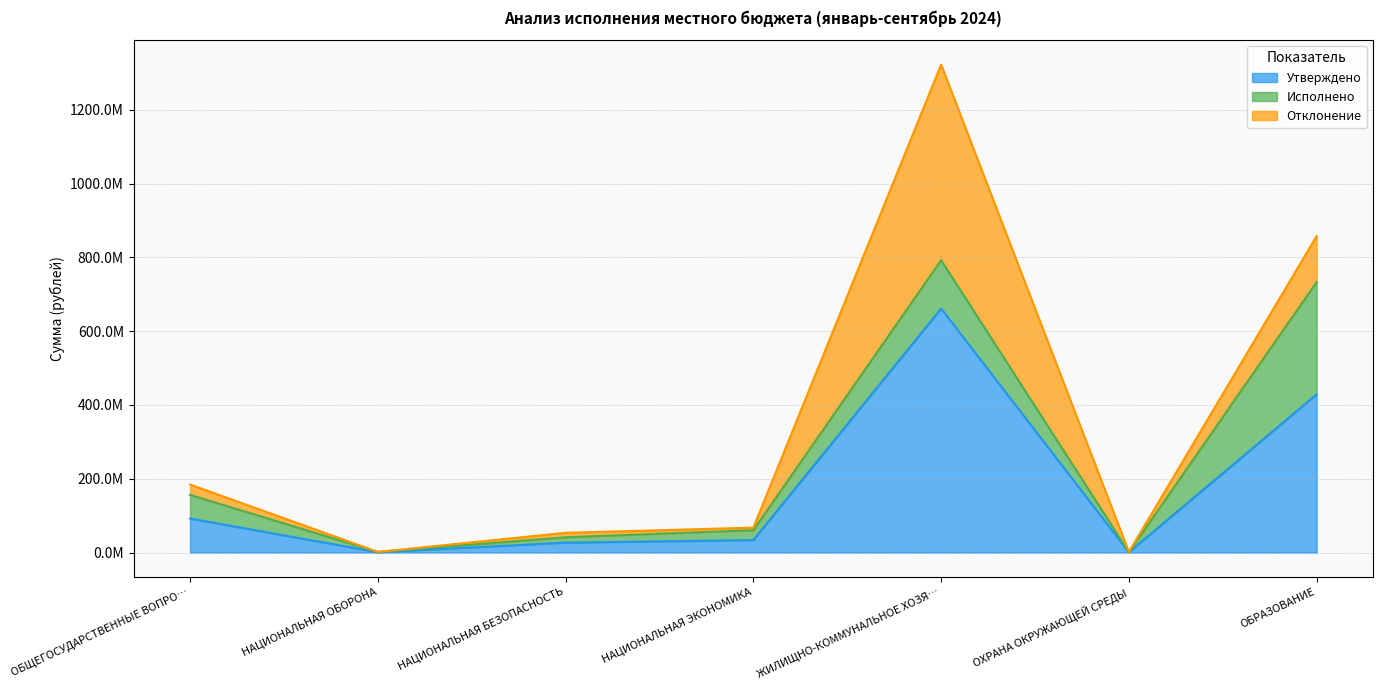

What is the label of the 6th point from the right?

НАЦИОНАЛЬНАЯ ОБОРОНА